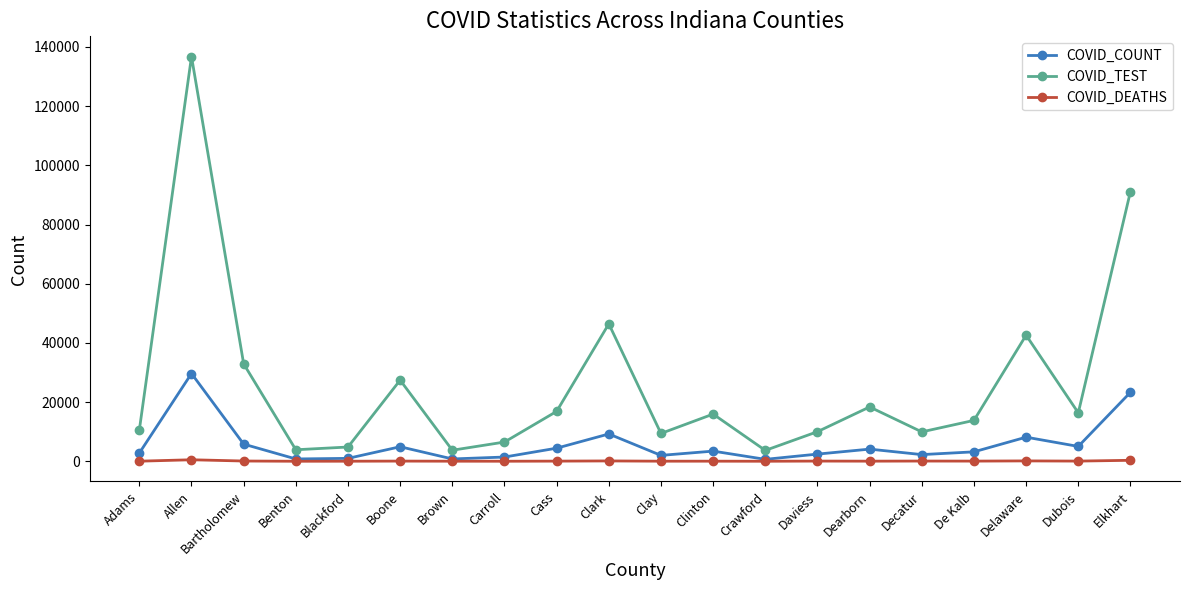

What is the sum of all COVID_DEATHS values?

1796